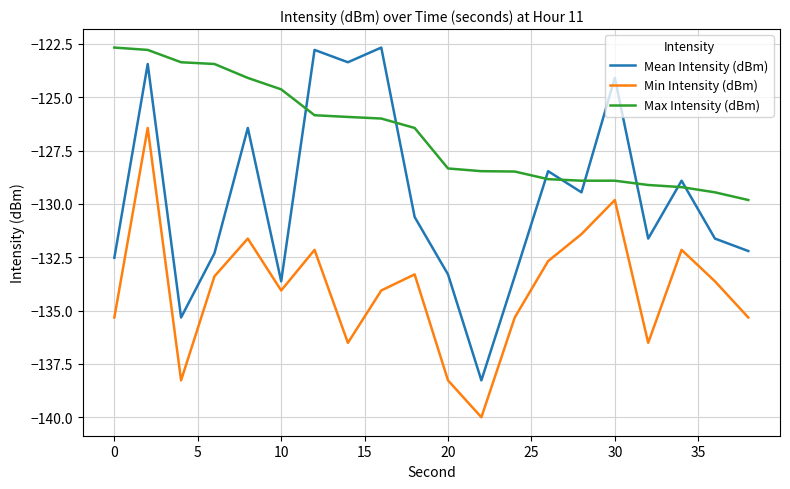

Rank the series by their average value, from lowest to highest.

Min Intensity (dBm), Mean Intensity (dBm), Max Intensity (dBm)